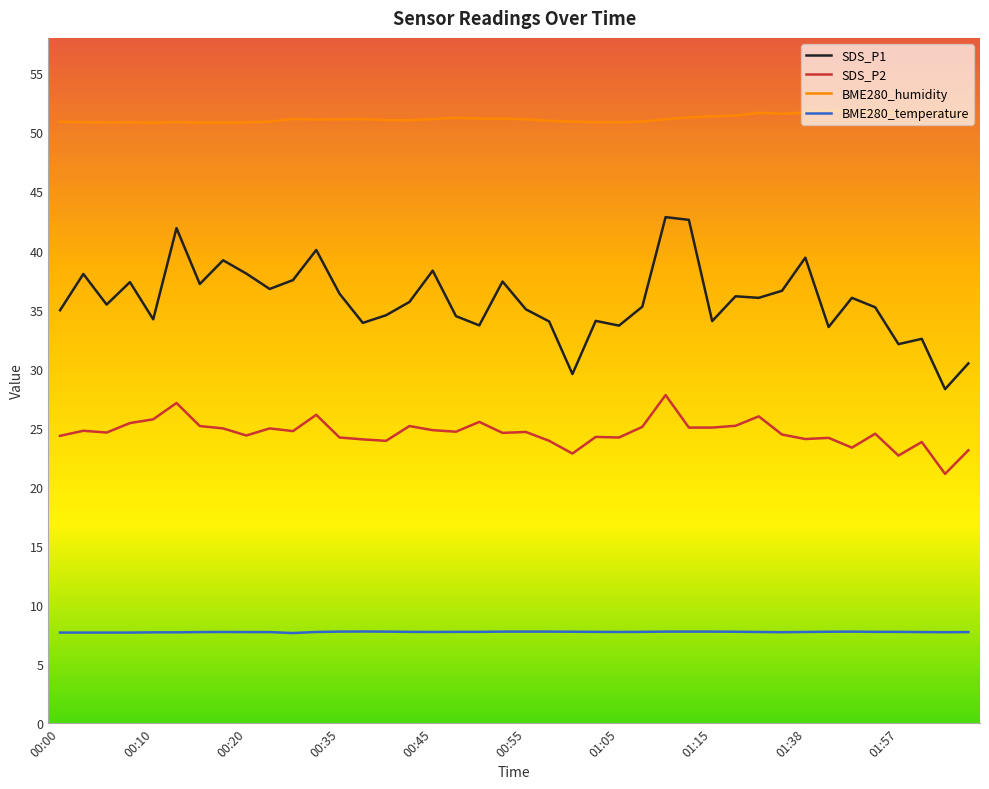

True or false: BME280_humidity and BME280_temperature cross at least once.

False